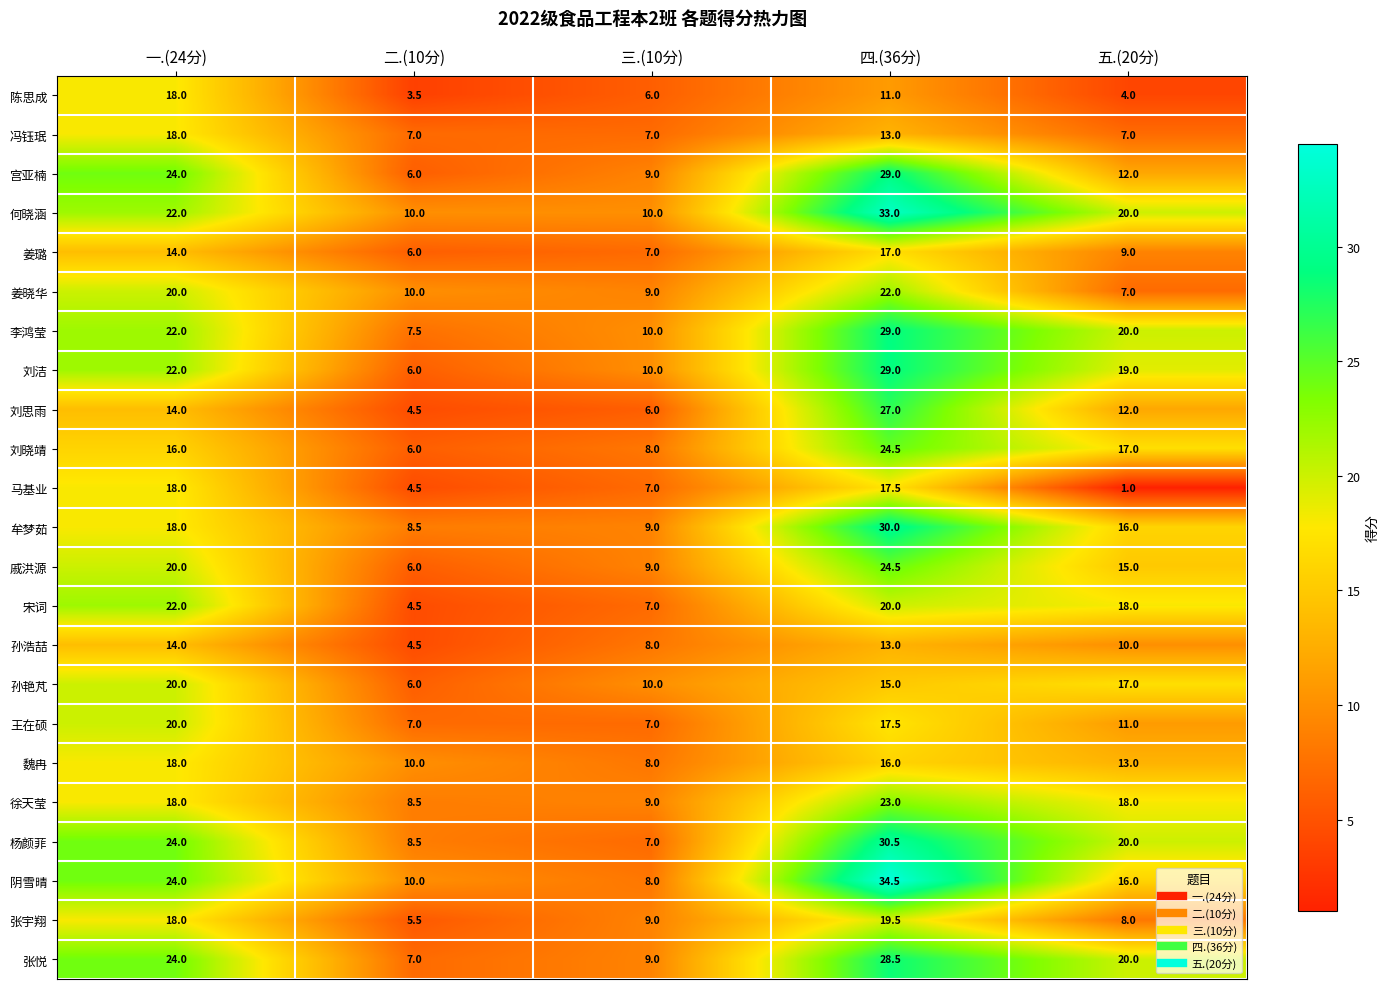

How many distinct data groups are displayed?

23